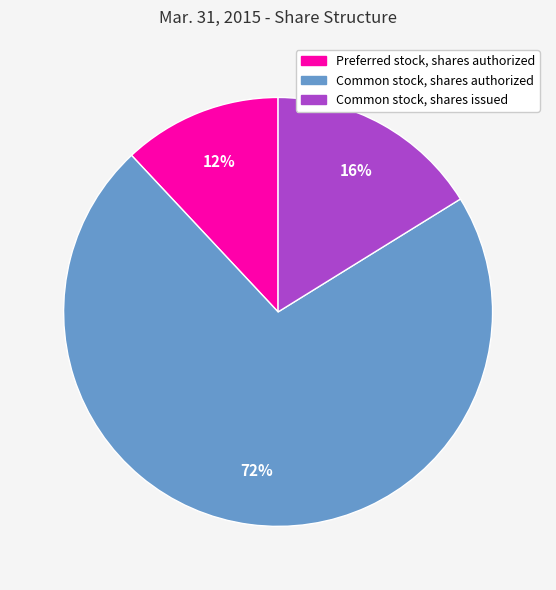

Rank the categories by value from highest to lowest.

Common stock, shares authorized, Common stock, shares issued, Preferred stock, shares authorized